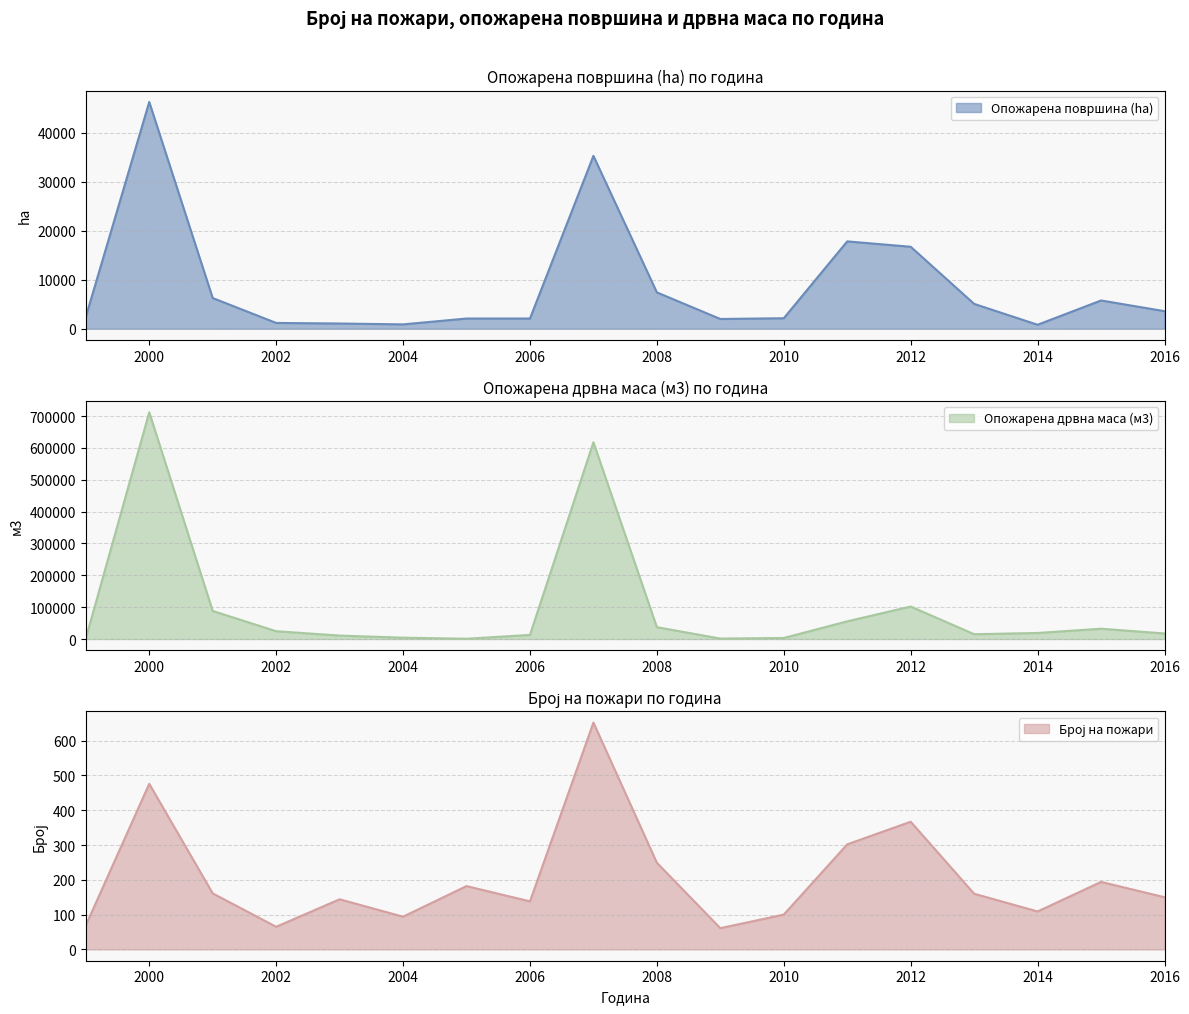

At 2001, list the series in order from smallest to largest.

Број на пожари, Опожарена површина (ha), Опожарена дрвна маса (м3)